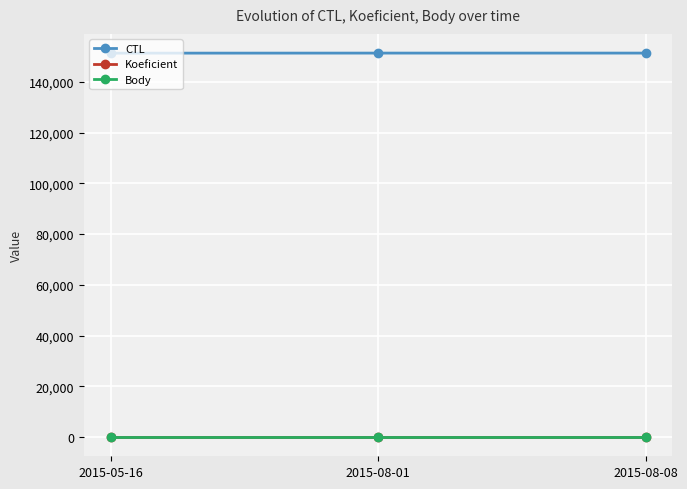

Which label corresponds to the largest value in the chart?

2015-08-08